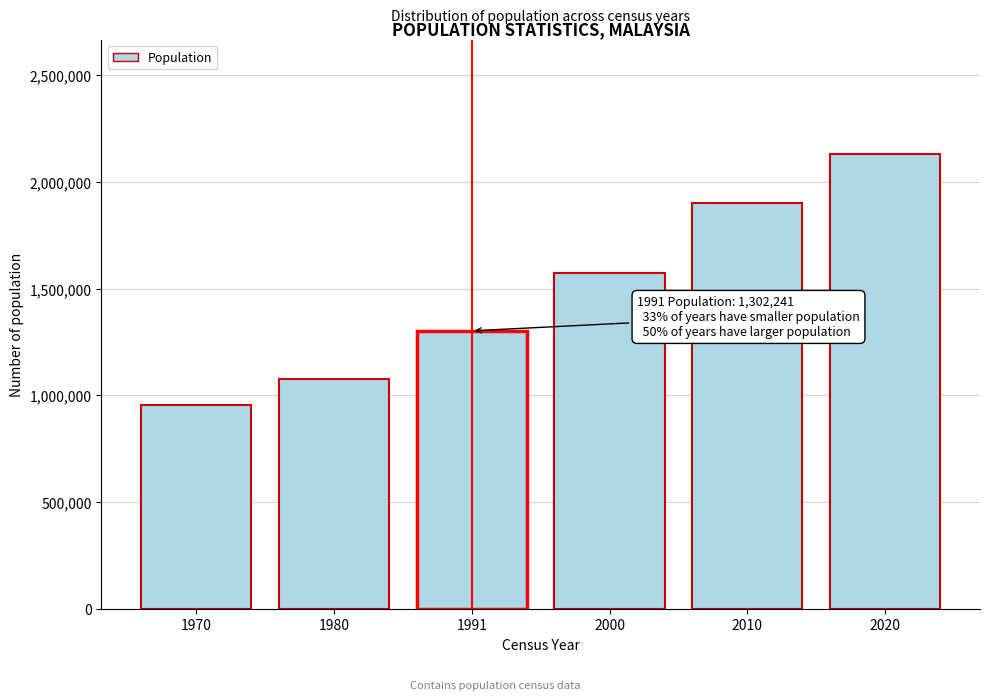

Reading left to right, transcribe all the data shown in this chart.

1970=954947	1980=1077815	1991=1302241	2000=1571077	2010=1899751	2020=2131427